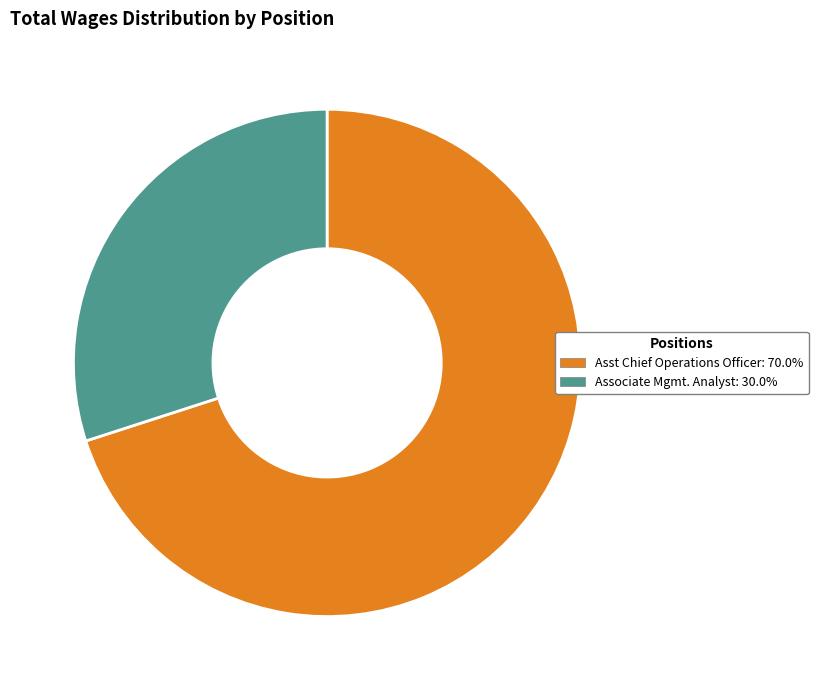

Do Associate Mgmt. Analyst and Asst Chief Operations Officer together represent more than half of the pie?

Yes